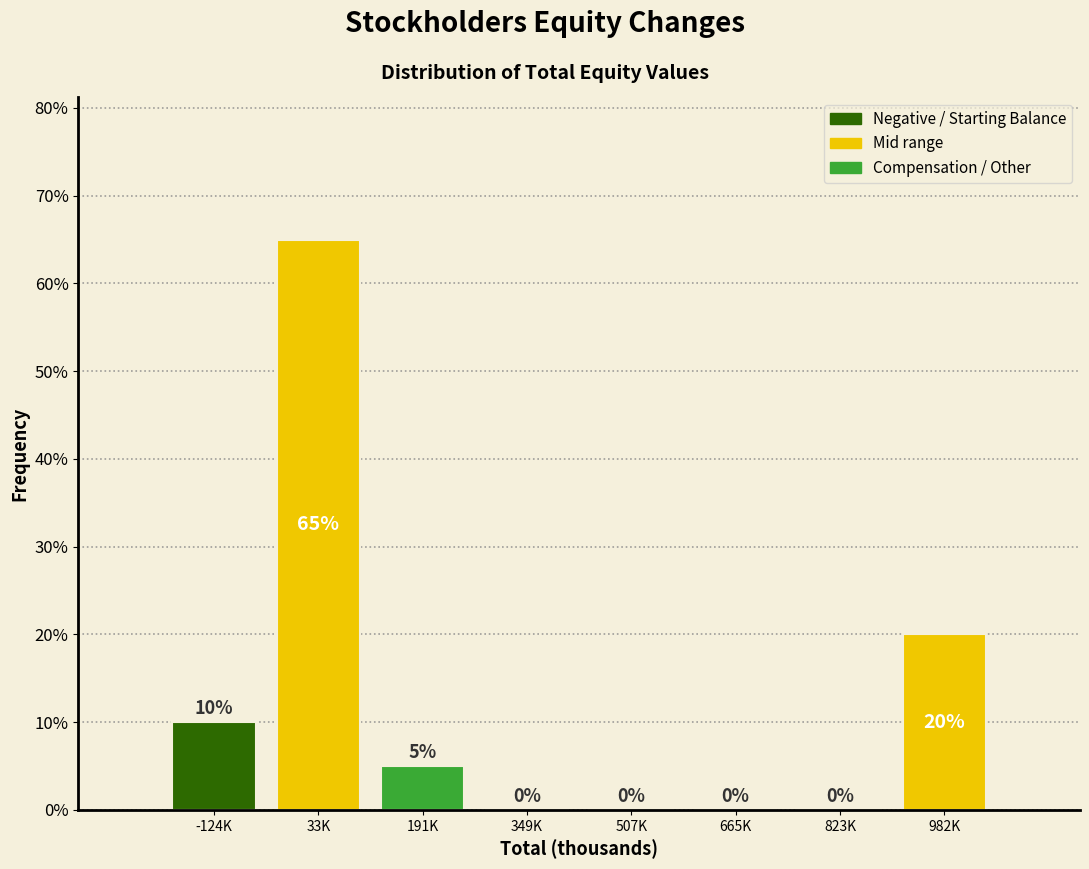

Reading left to right, transcribe all the data shown in this chart.

-124K=10	33K=65	191K=5	349K=0	507K=0	665K=0	823K=0	982K=20